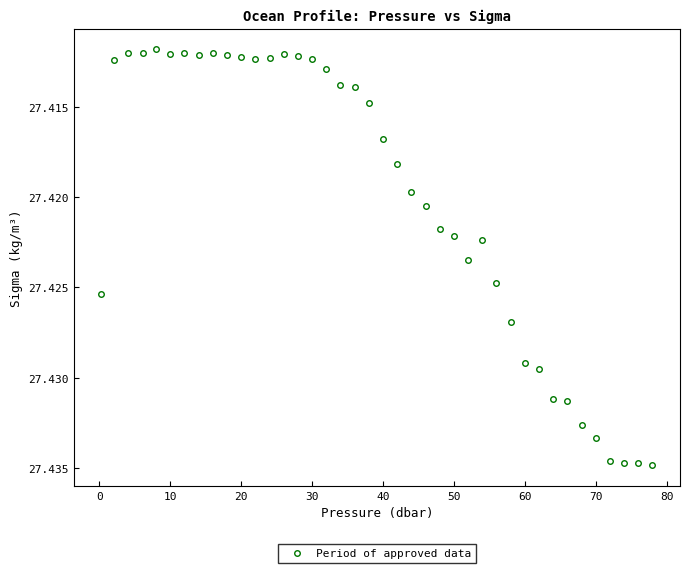

What is the sum of all values?

1096.8